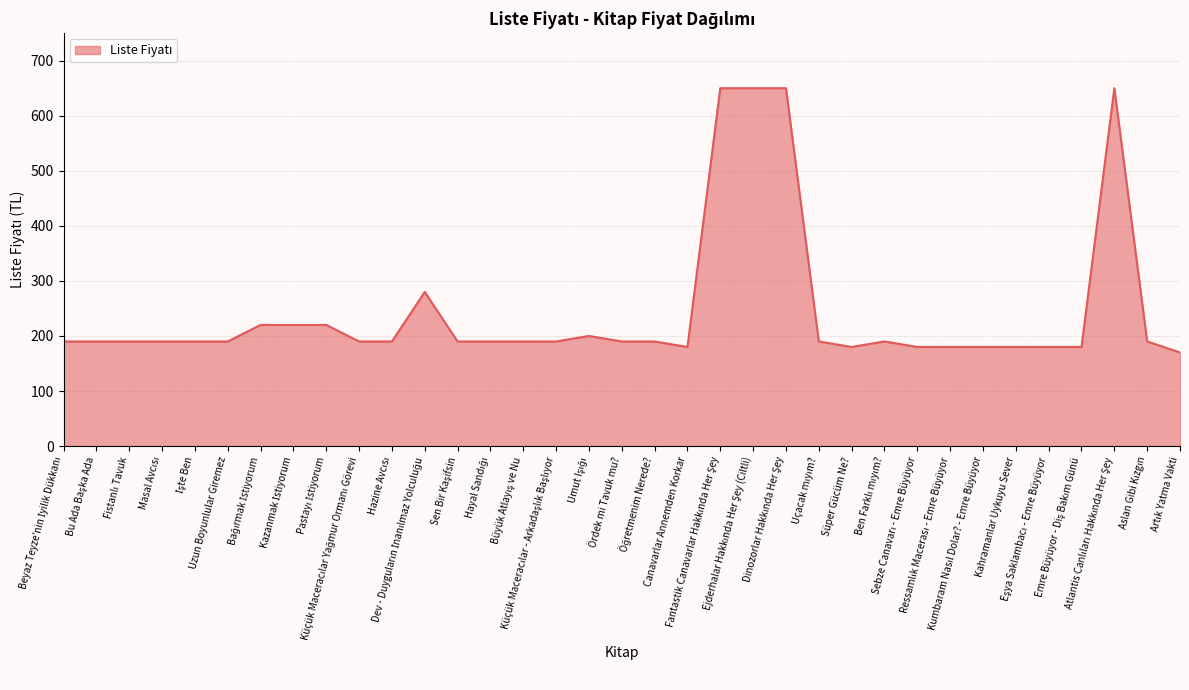

Reading left to right, transcribe all the data shown in this chart.

190	190	190	190	190	190	220	220	220	190	190	280	190	190	190	190	200	190	190	180	650	650	650	190	180	190	180	180	180	180	180	180	650	190	170